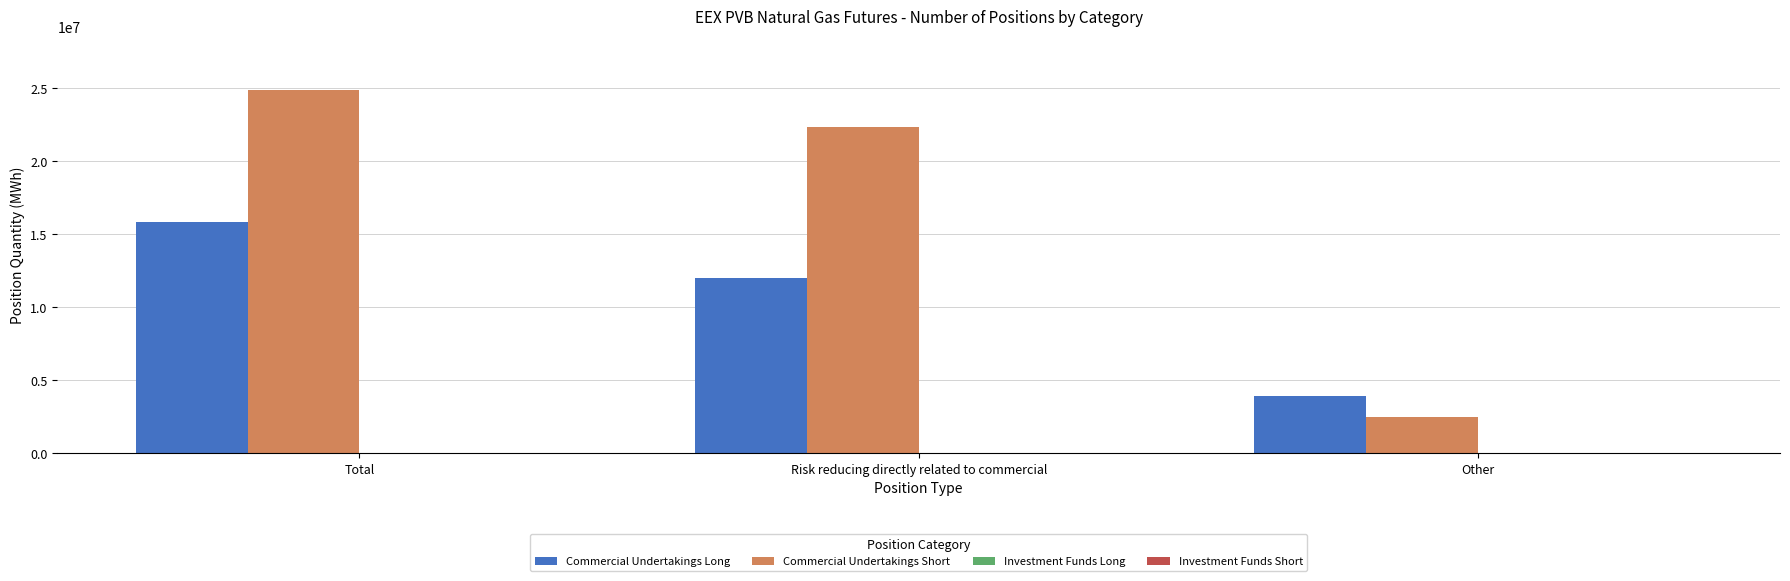

Is it true that Commercial Undertakings Long equals 6679038 at Other?

False